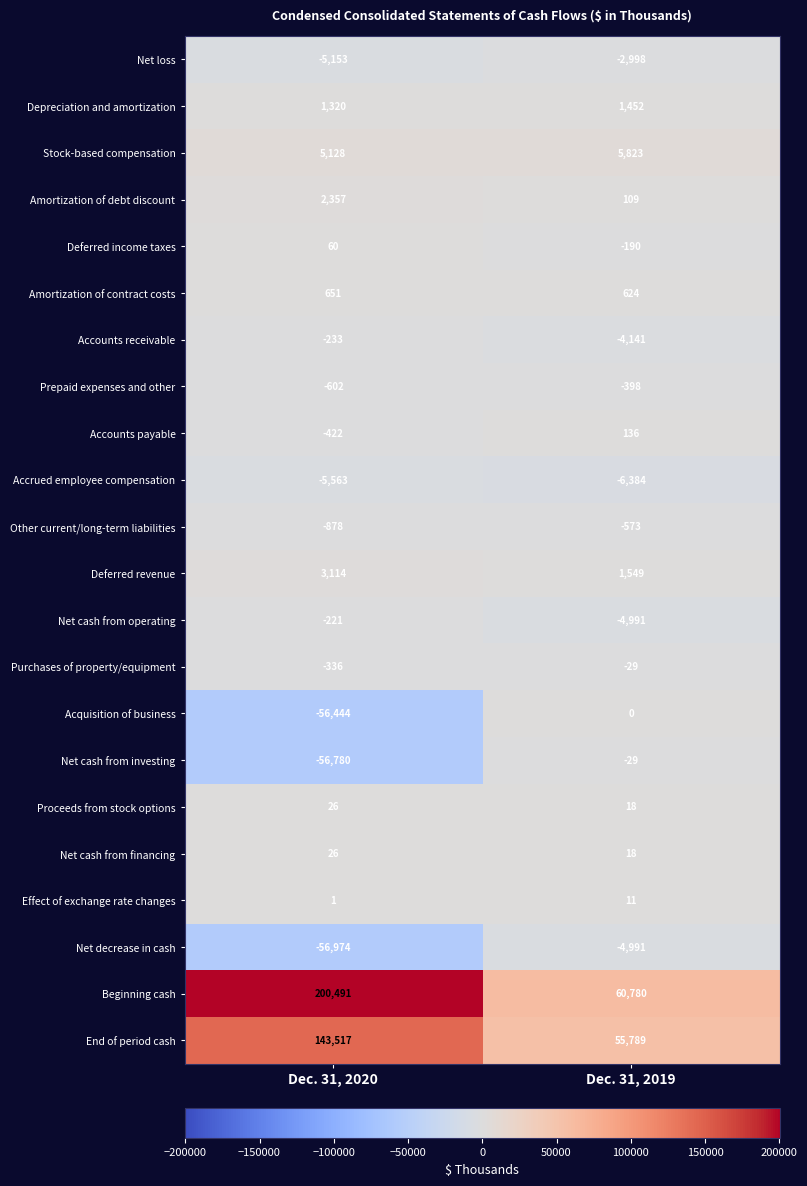

What is the minimum value shown in the chart?

-56974